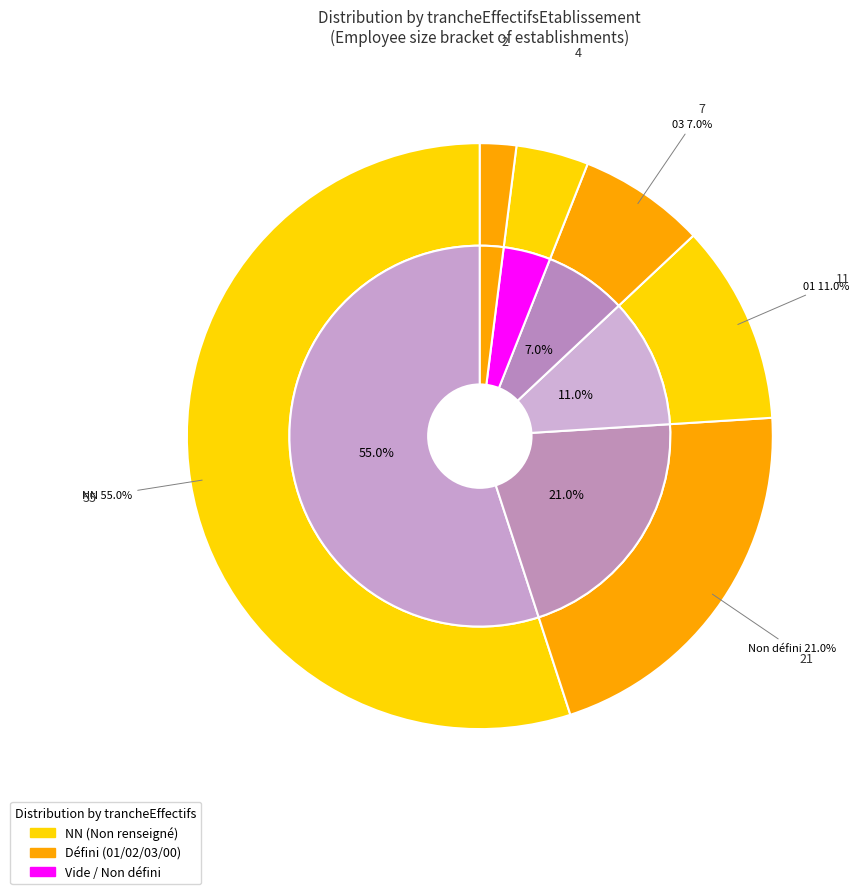

How much of the chart is everything except 03?

93.0%